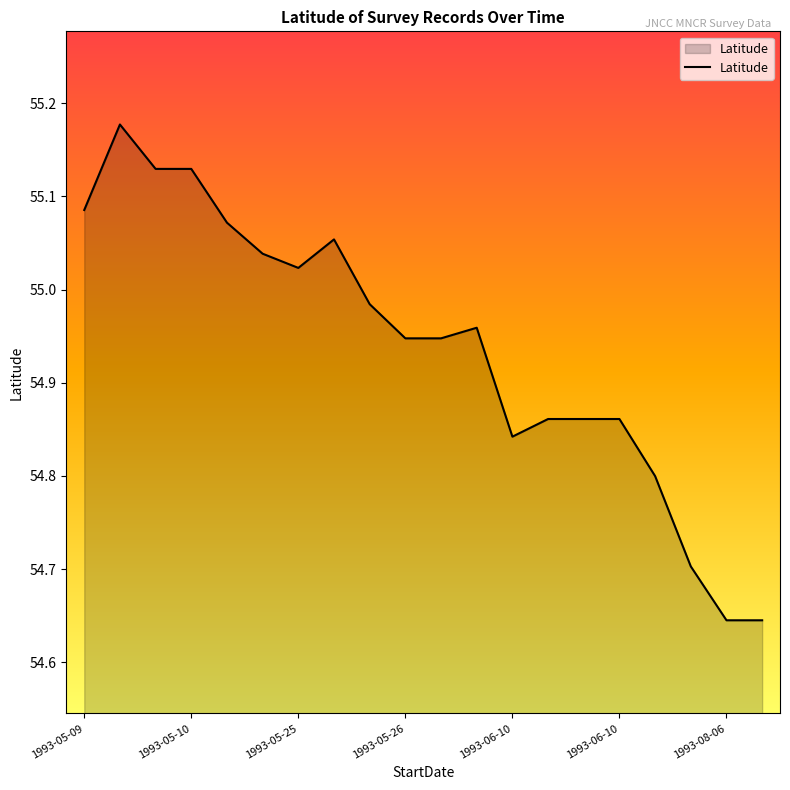

What is the difference between the maximum and minimum values?

0.5